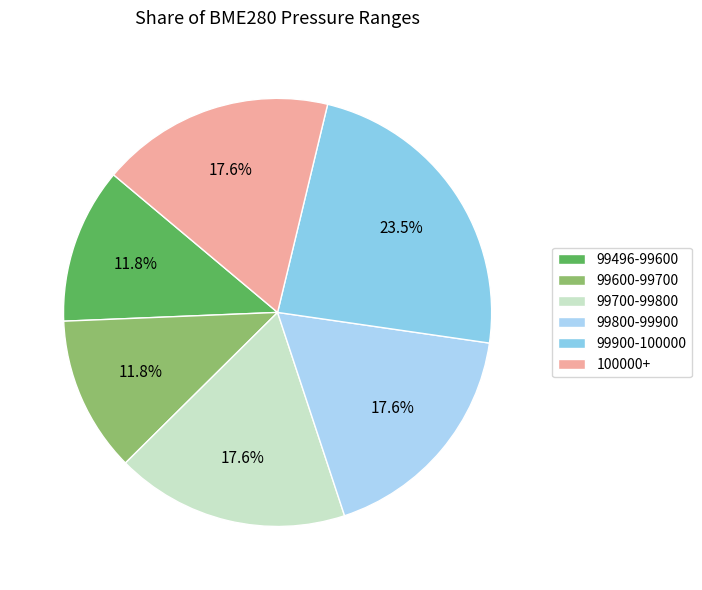

How many slices are in this pie chart?

6